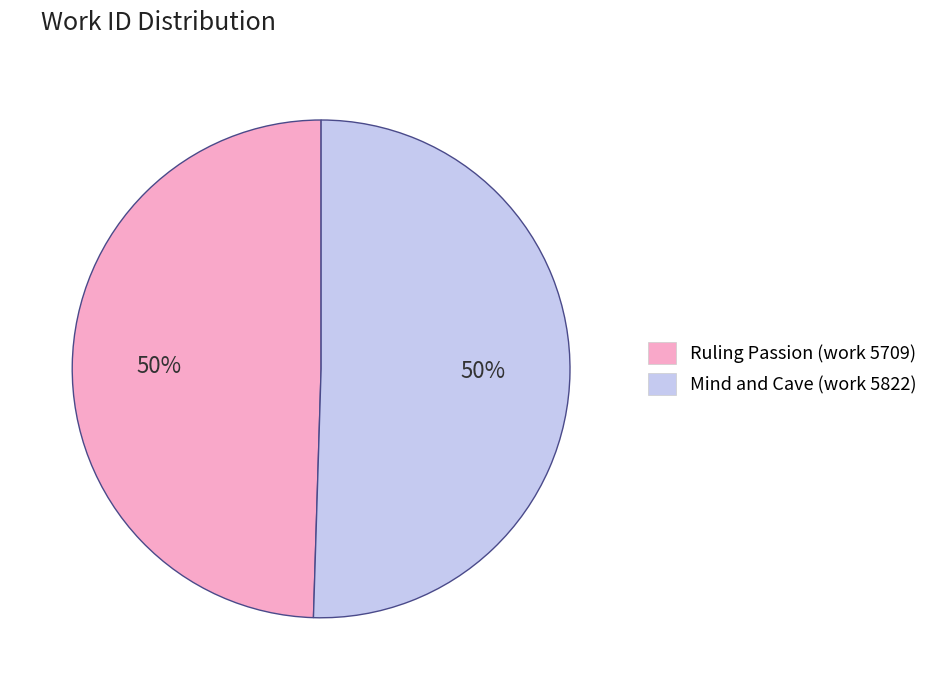

The Mind and Cave (work 5822) slice represents 50% of the pie. True or false?

True